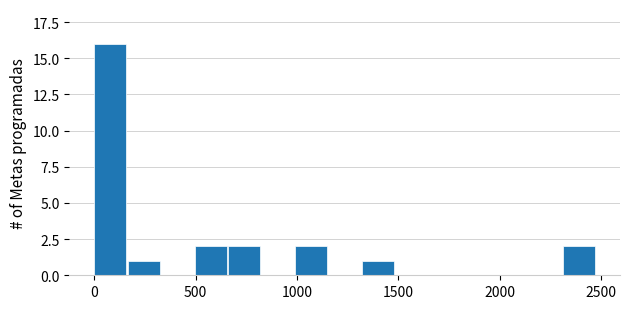

Read against the x-axis, roughly where is the centre of the tallest bar?

100